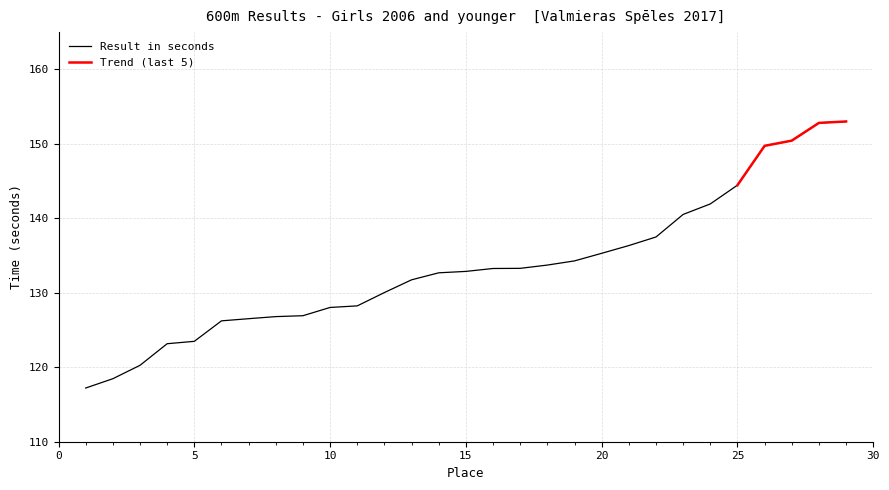

Reading left to right, list all the values displayed in this chart.

117.2	118.5	120.3	123.2	123.5	126.2	126.5	126.8	126.9	128.0	128.2	130.0	131.7	132.7	132.9	133.3	133.3	133.7	134.3	135.3	136.3	137.5	140.5	141.9	144.4	149.7	150.4	152.8	153.0